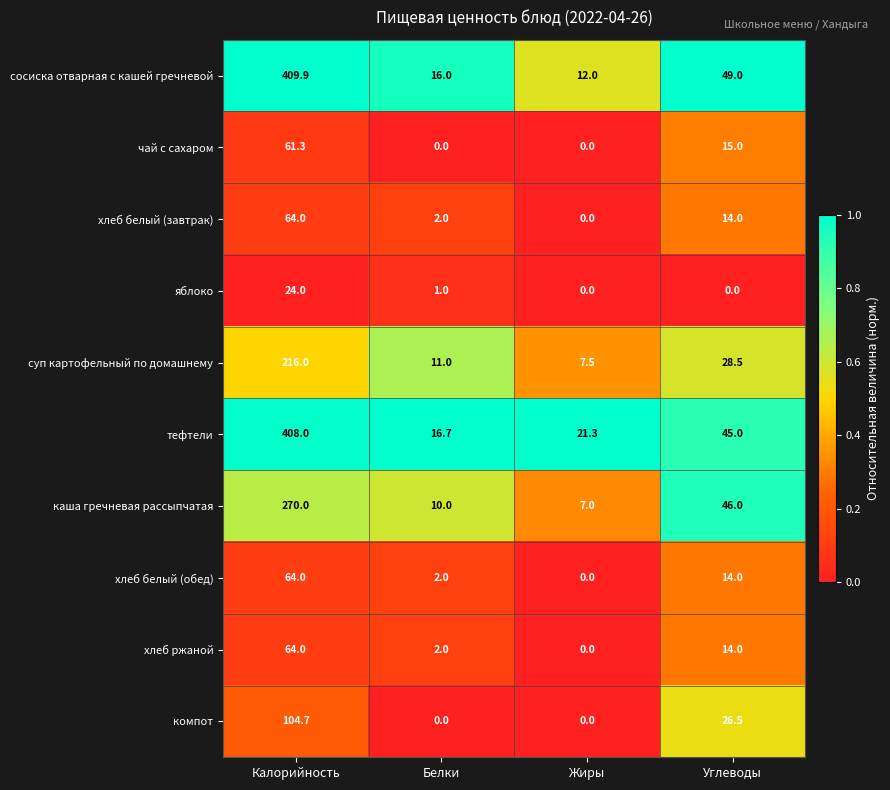

At which category is the sum across all series the highest?

Калорийность